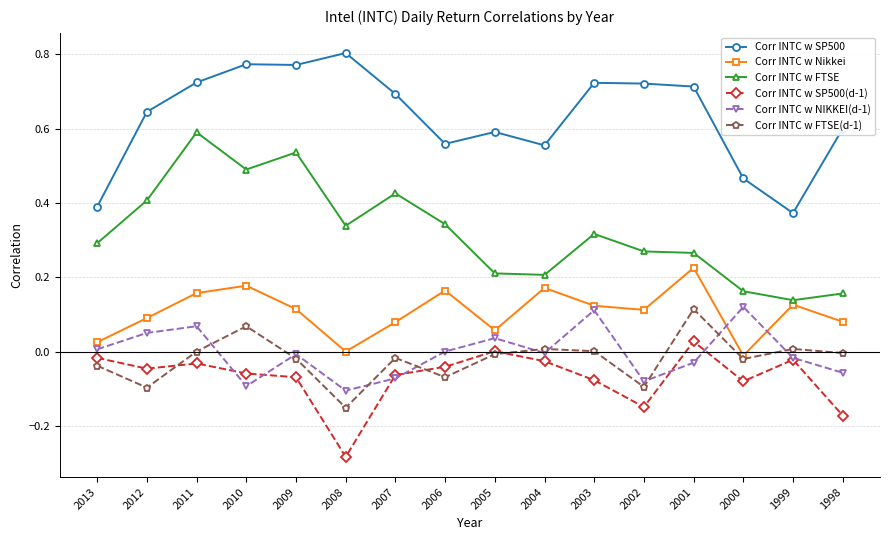

At which category does Corr INTC w NIKKEI(d-1) reach its first local valley?

2010